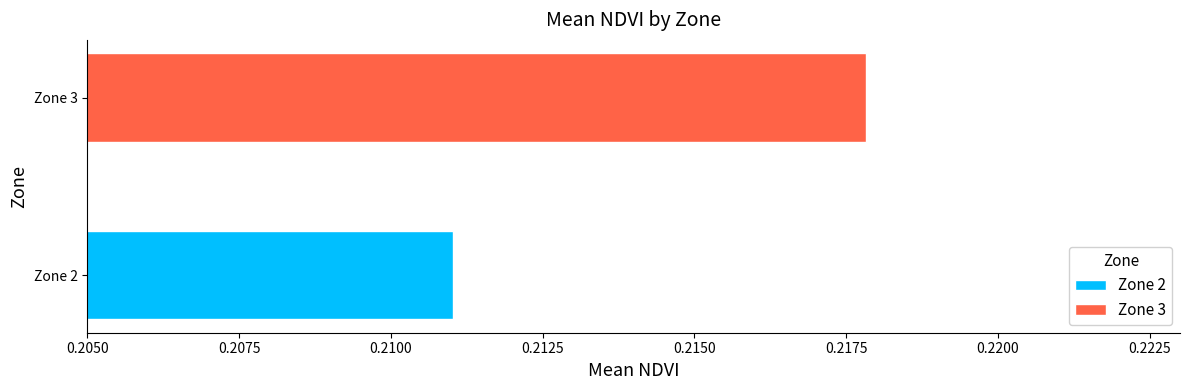

What is the average value?

0.2